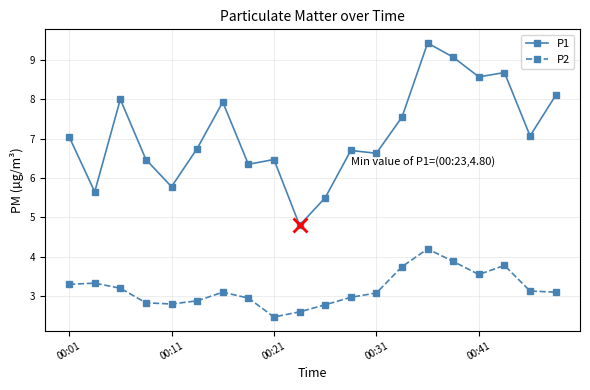

What is the difference between the second highest and minimum values in the P1 series?

4.3